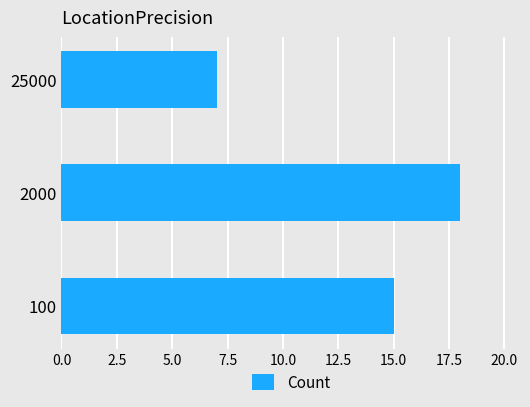

Rank the categories by value from highest to lowest.

2000, 100, 25000